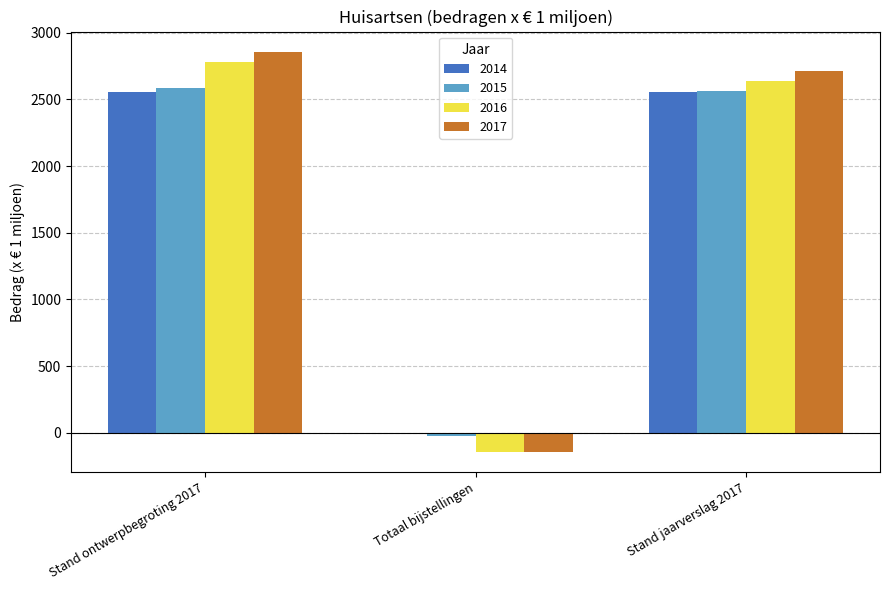

The value of 2015 at Totaal bijstellingen is -22.1. True or false?

True